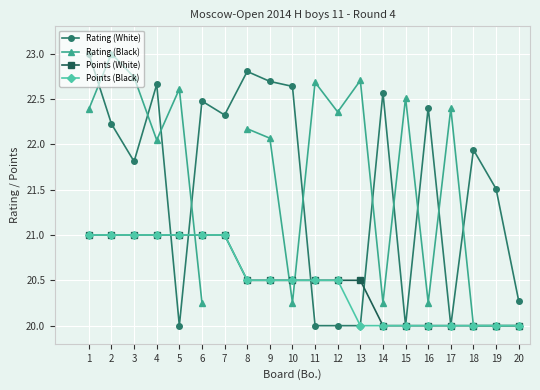

What is the value of the Points (White) point at the 19th from the left?

20.0